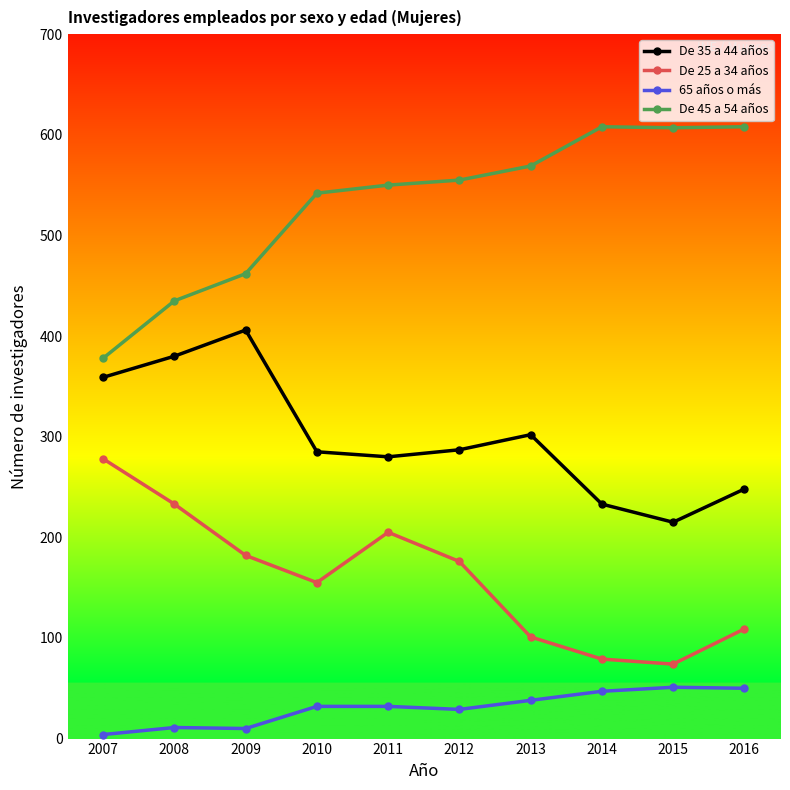

Which series has the largest total across all categories?

De 45 a 54 años